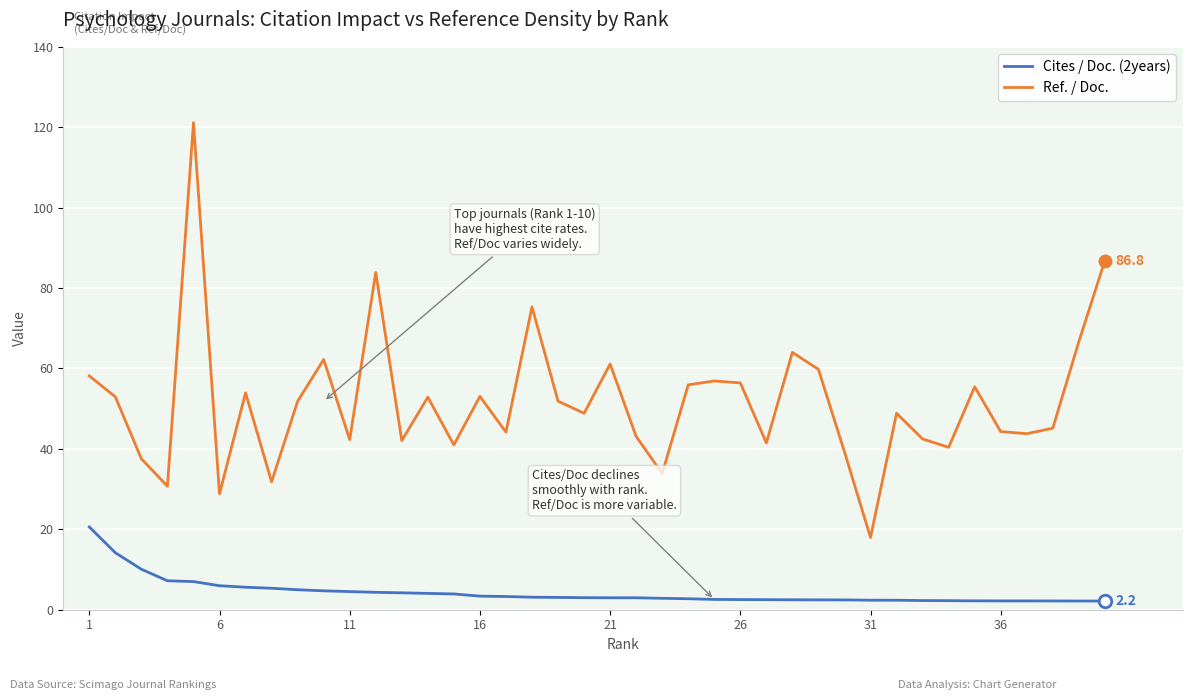

What is the average value of the Cites / Doc. (2years) series?

4.3